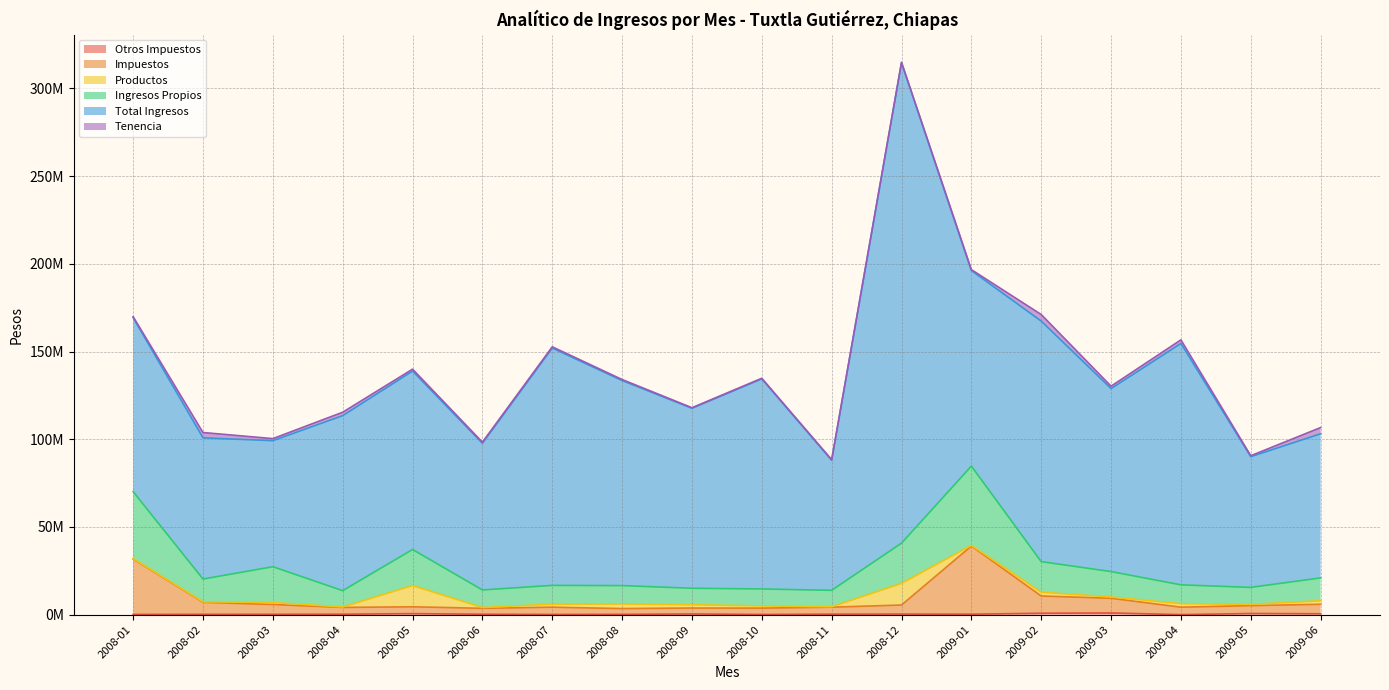

What position from the left is 2009-04?

16